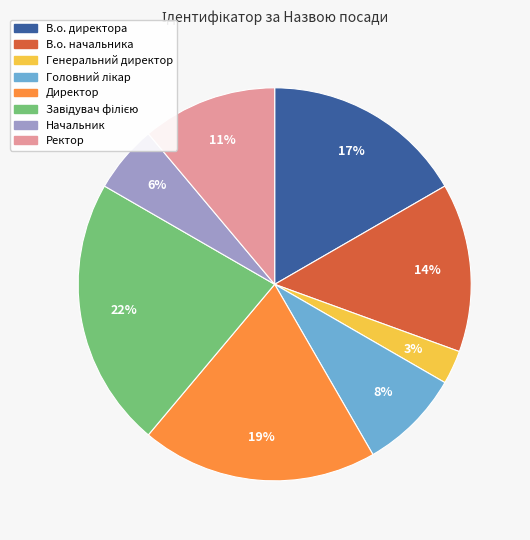

The В.о. начальника slice represents 25% of the pie. True or false?

False